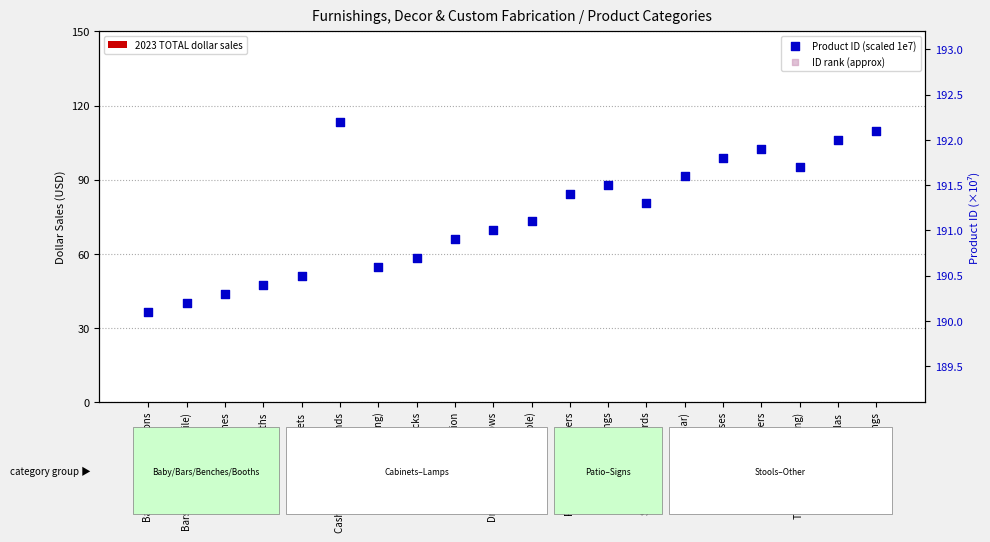

Which series has the largest total across all categories?

Product ID (scaled 1e7)